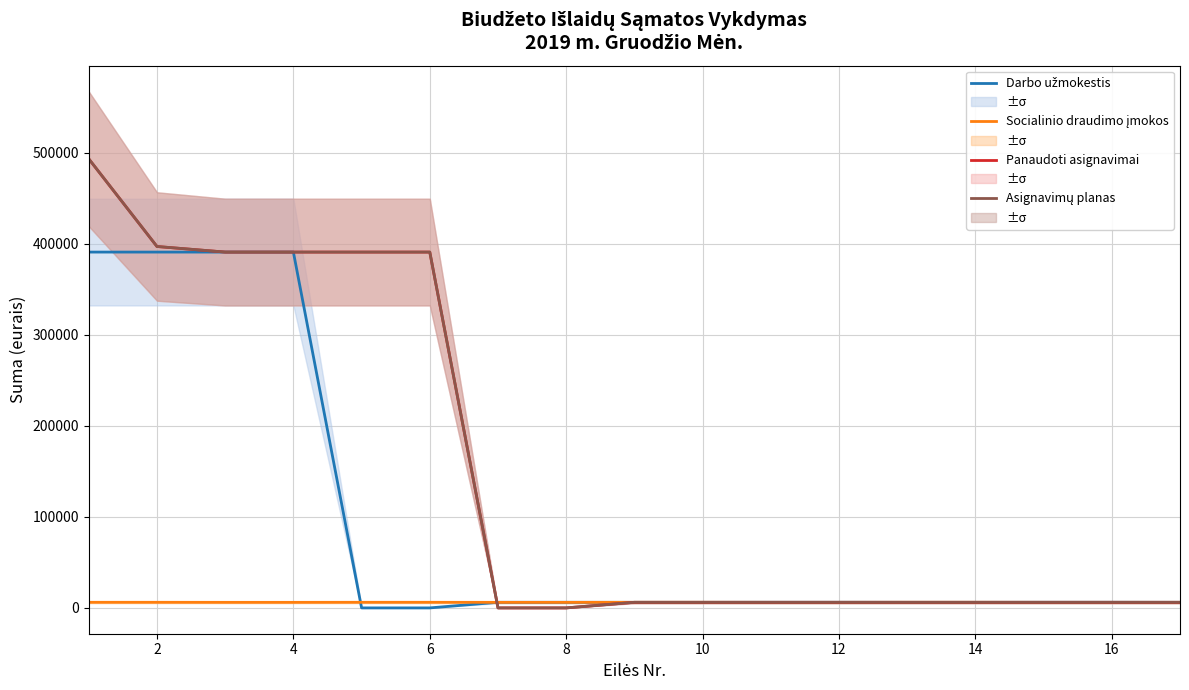

What are all the series names shown in the legend?

Darbo užmokestis, Socialinio draudimo įmokos, Panaudoti asignavimai, Asignavimų planas